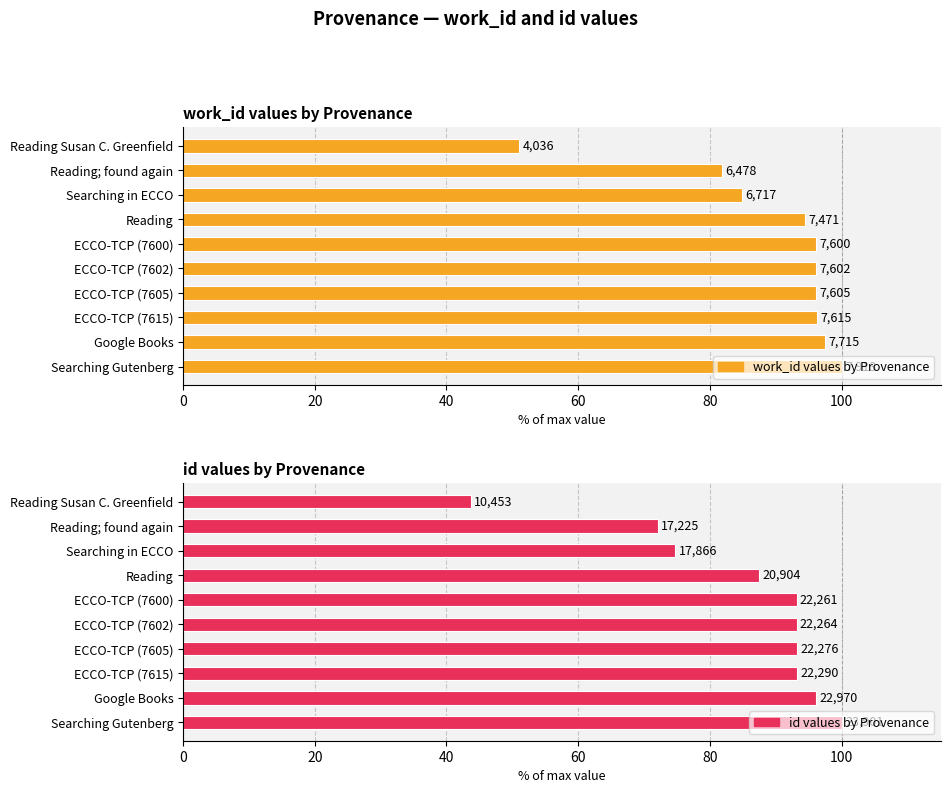

The id values by Provenance series shows 43.7 at Reading Susan C. Greenfield. True or false?

True